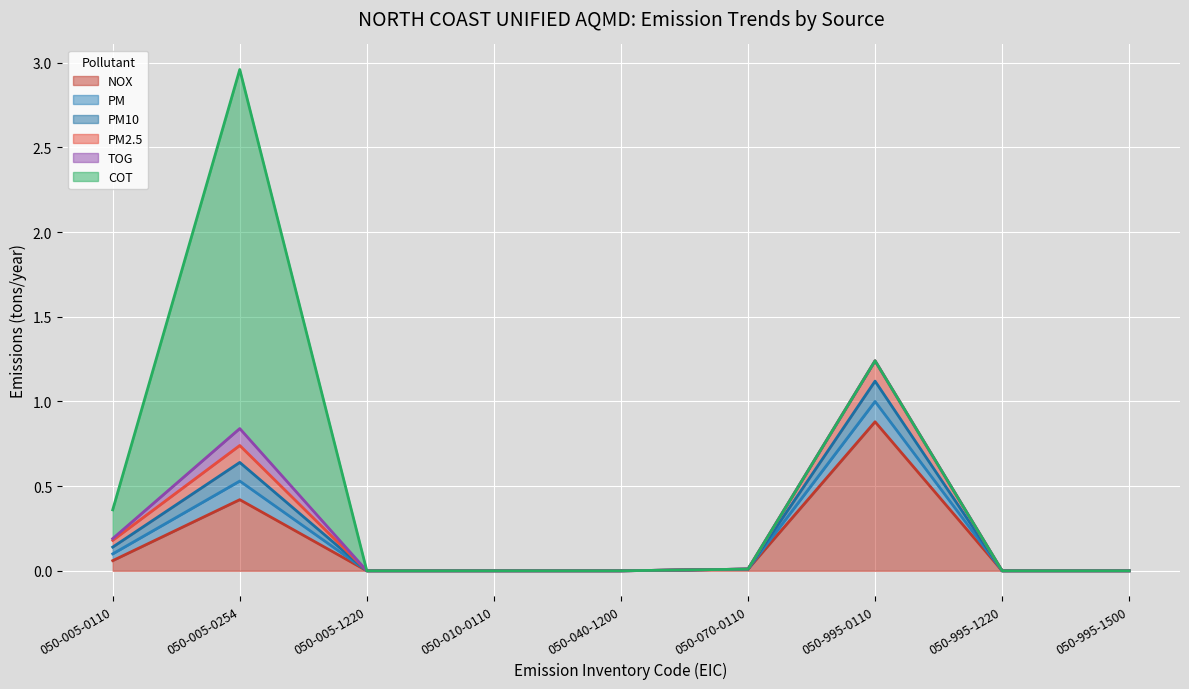

Rank the categories by TOG value from highest to lowest.

050-005-0254, 050-005-0110, 050-005-1220, 050-010-0110, 050-040-1200, 050-070-0110, 050-995-0110, 050-995-1220, 050-995-1500